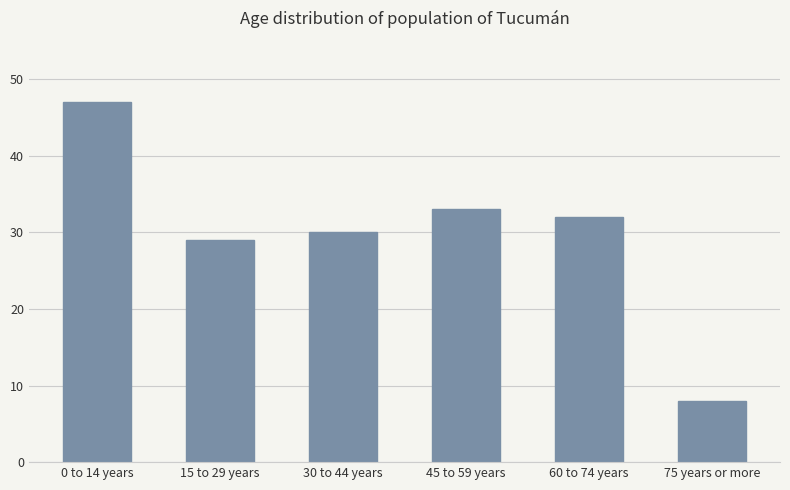

How many categories are shown in the chart?

6